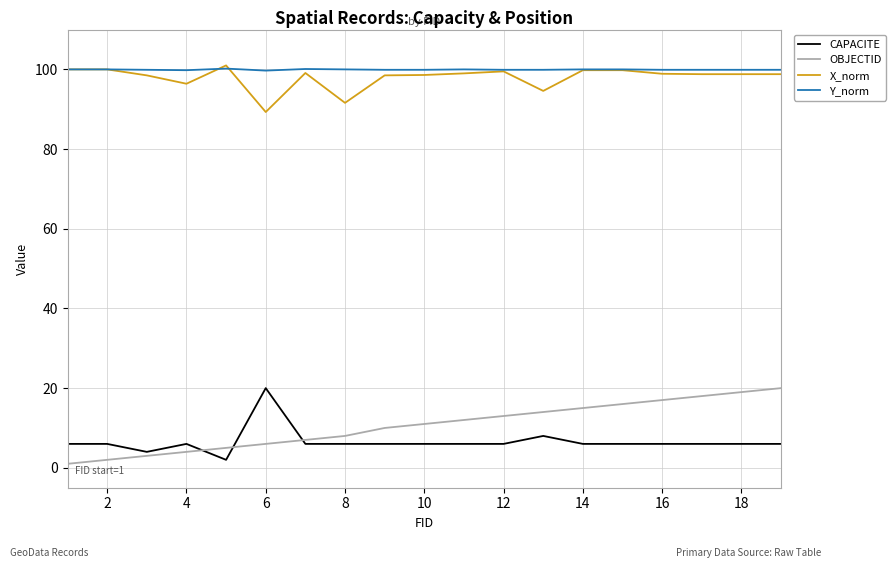

What are all the series names shown in the legend?

CAPACITE, OBJECTID, X_norm, Y_norm